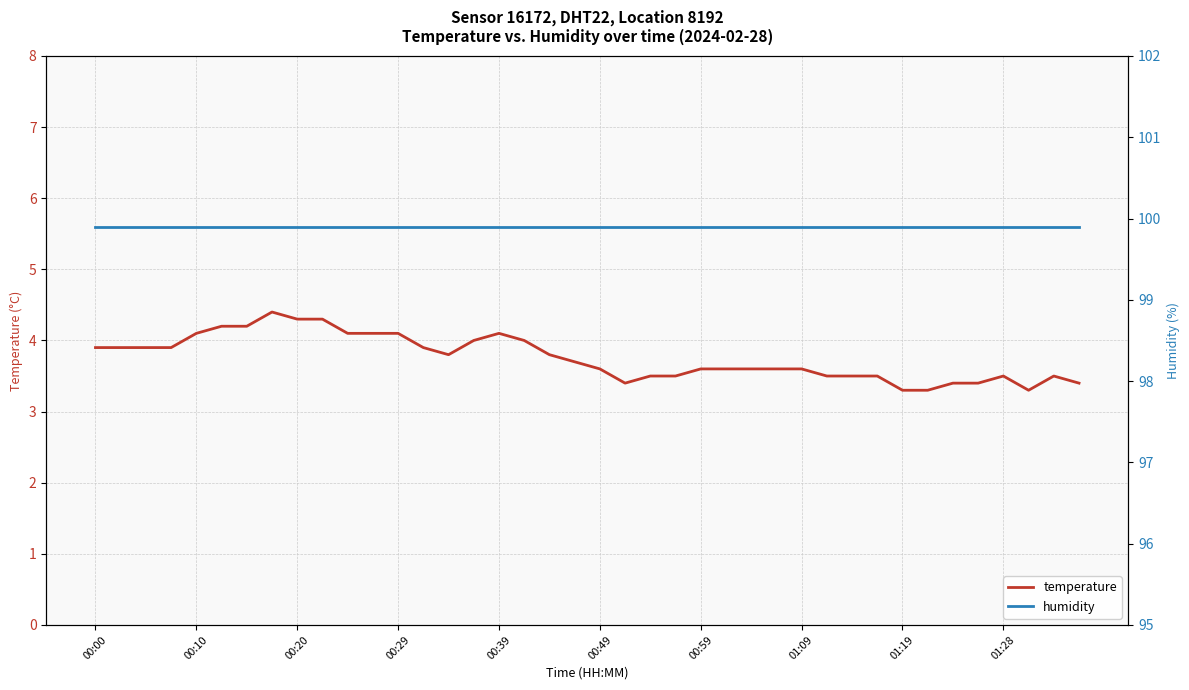

Which series has the largest range (max minus min)?

temperature